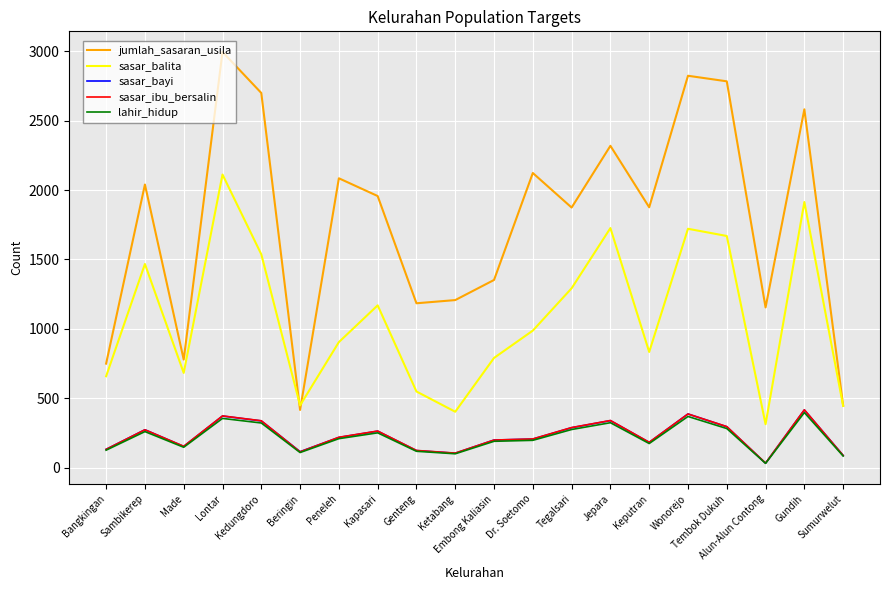

What is the difference between the maximum and minimum values in the sasar_balita series?

1800